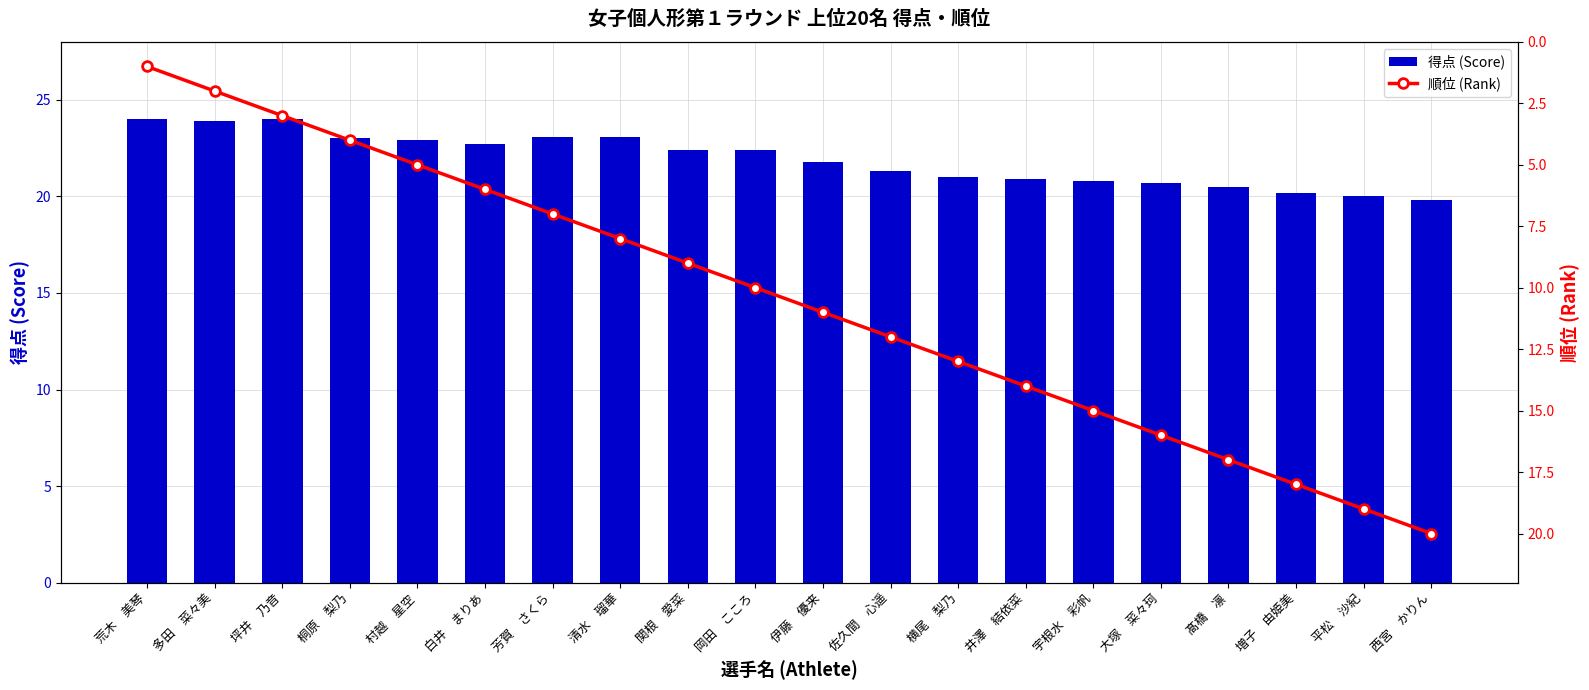

Does the chart contain any negative values?

No